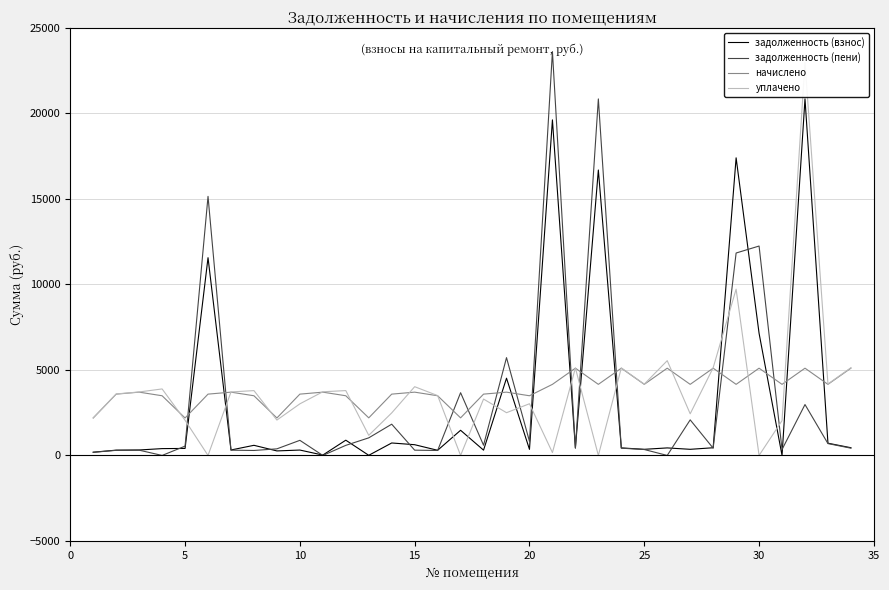

What is the sum of the задолженность (взнос) values at 10 and 30?

7458.5